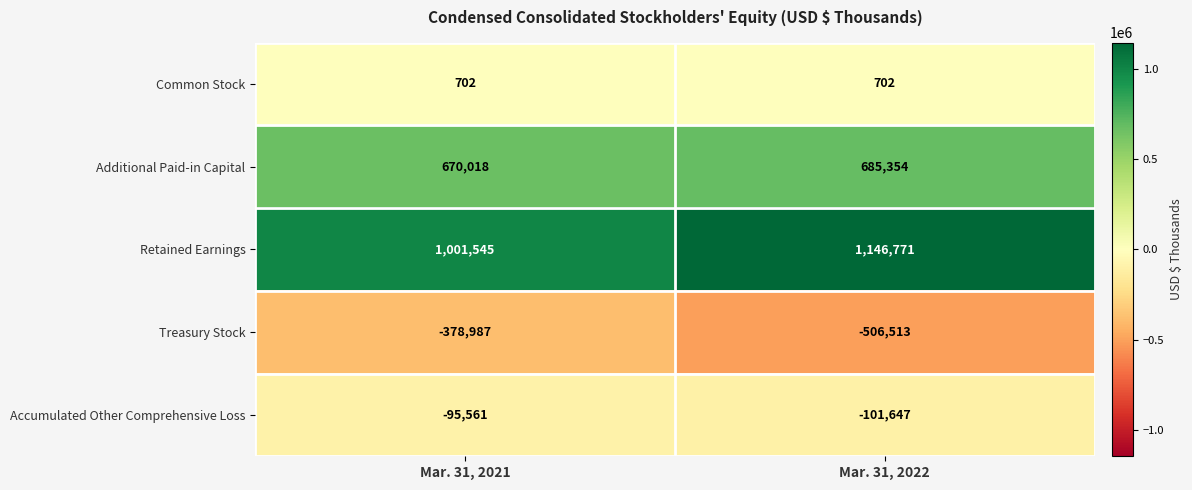

Which series has the widest spread of values?

Retained Earnings